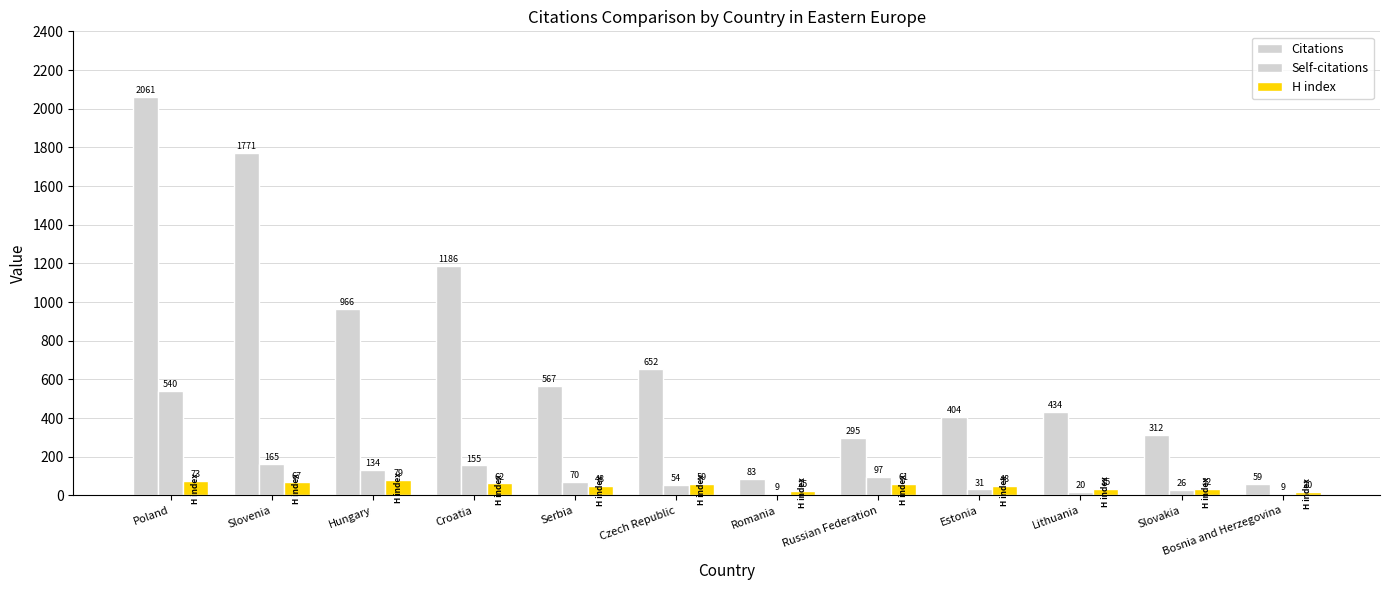

What is the spread (max minus min) of values at Russian Federation?

234